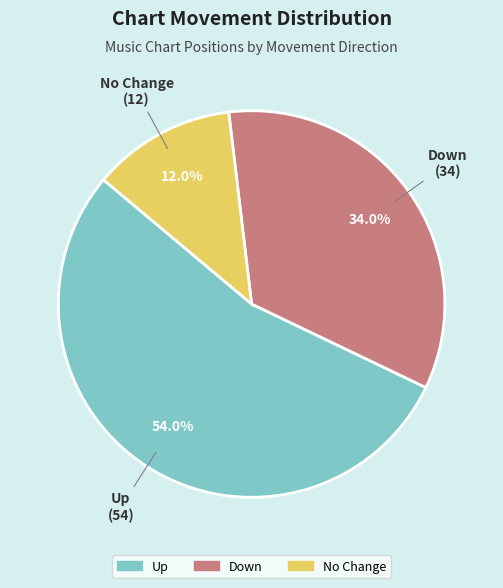

How many segments does this pie chart have?

3